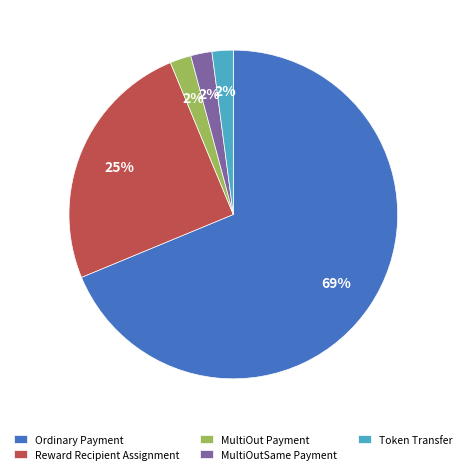

How many slices are in this pie chart?

5